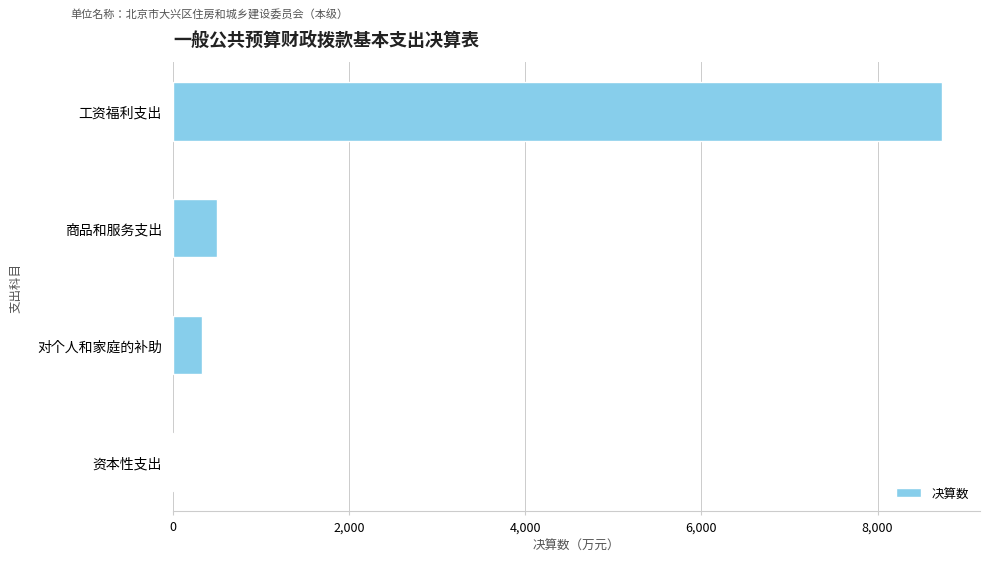

What is the greatest value displayed?

8726.5